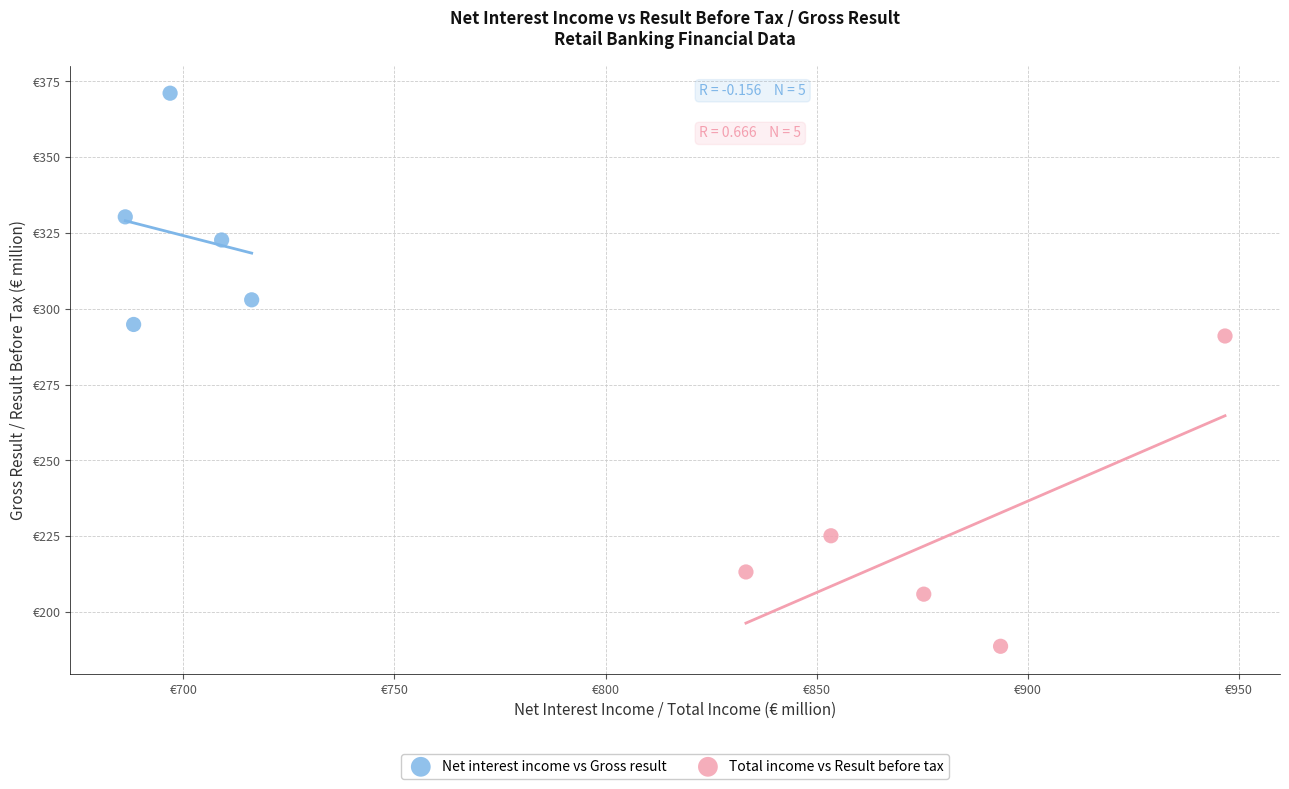

Which series contains the highest Y value?

Net interest income vs Gross result